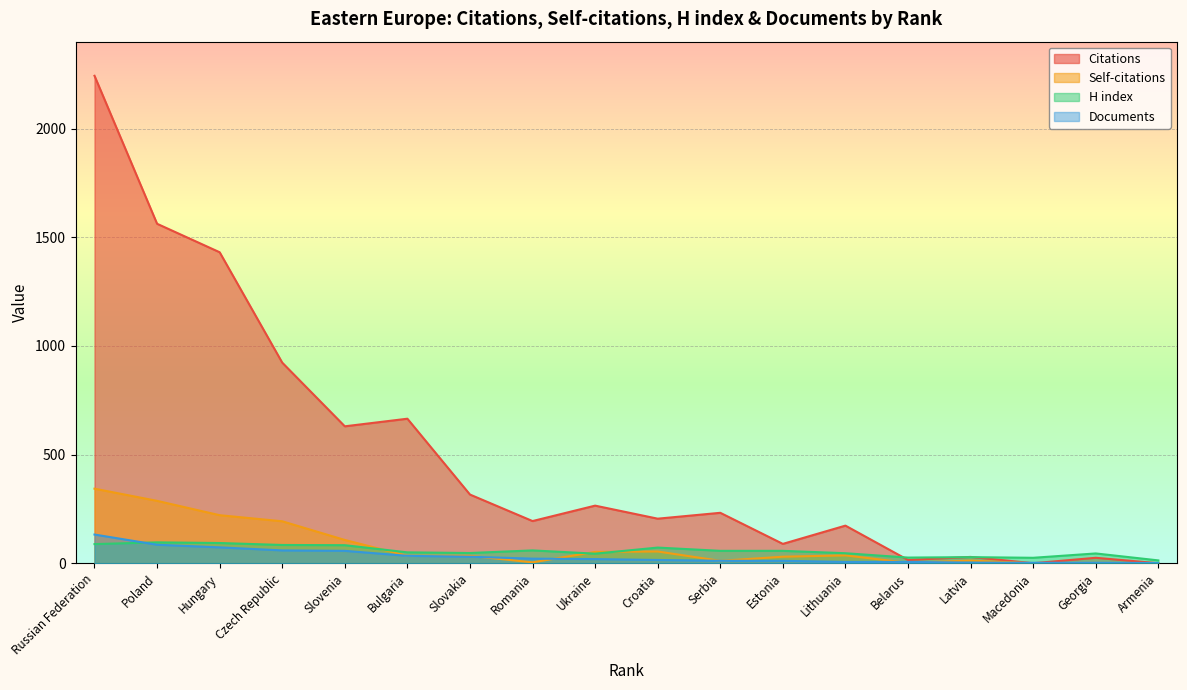

Count the number of categories in the chart.

18